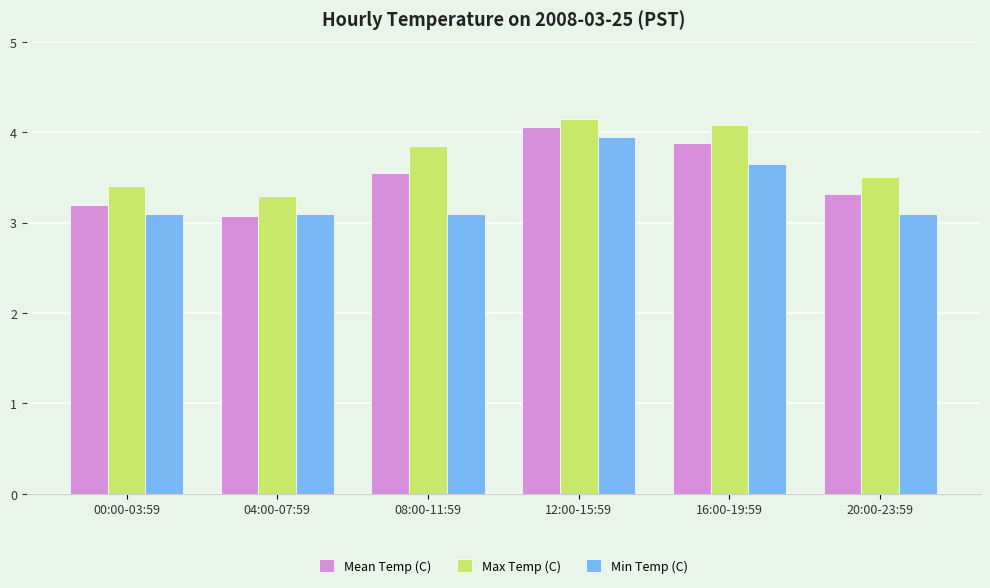

What is the sum of the Mean Temp (C) values at 00:00-03:59 and 16:00-19:59?

7.1